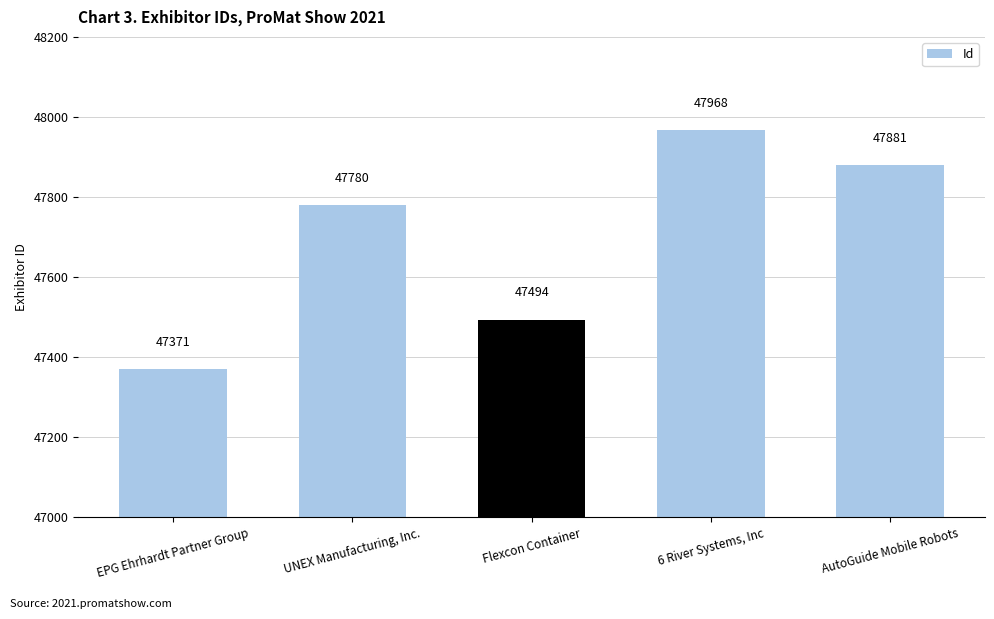

Which category has the lowest value across all series?

EPG Ehrhardt Partner Group